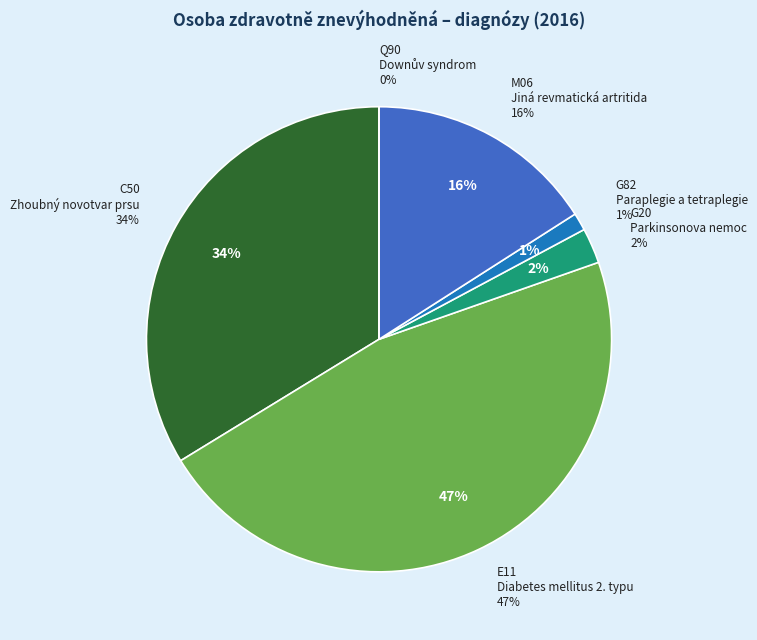

Does Q90 Downův syndrom represent more than half of the total?

No